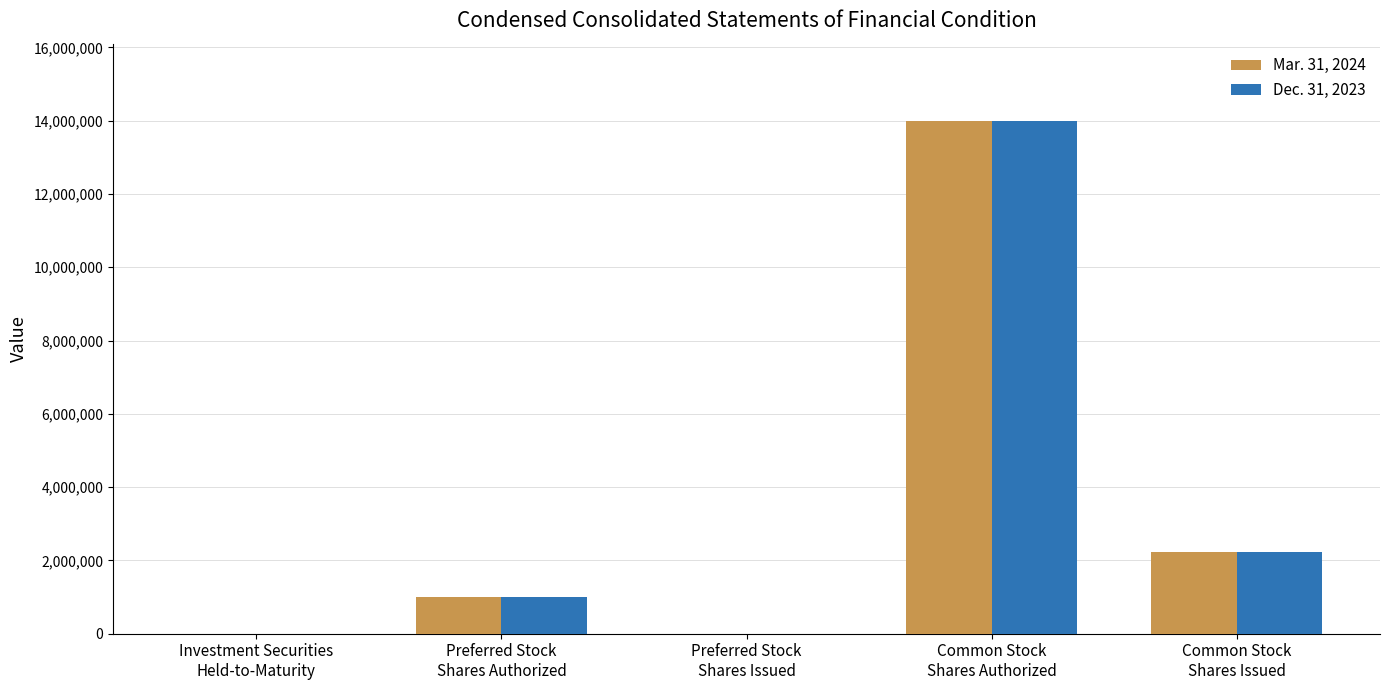

What is the greatest value displayed?

14000000